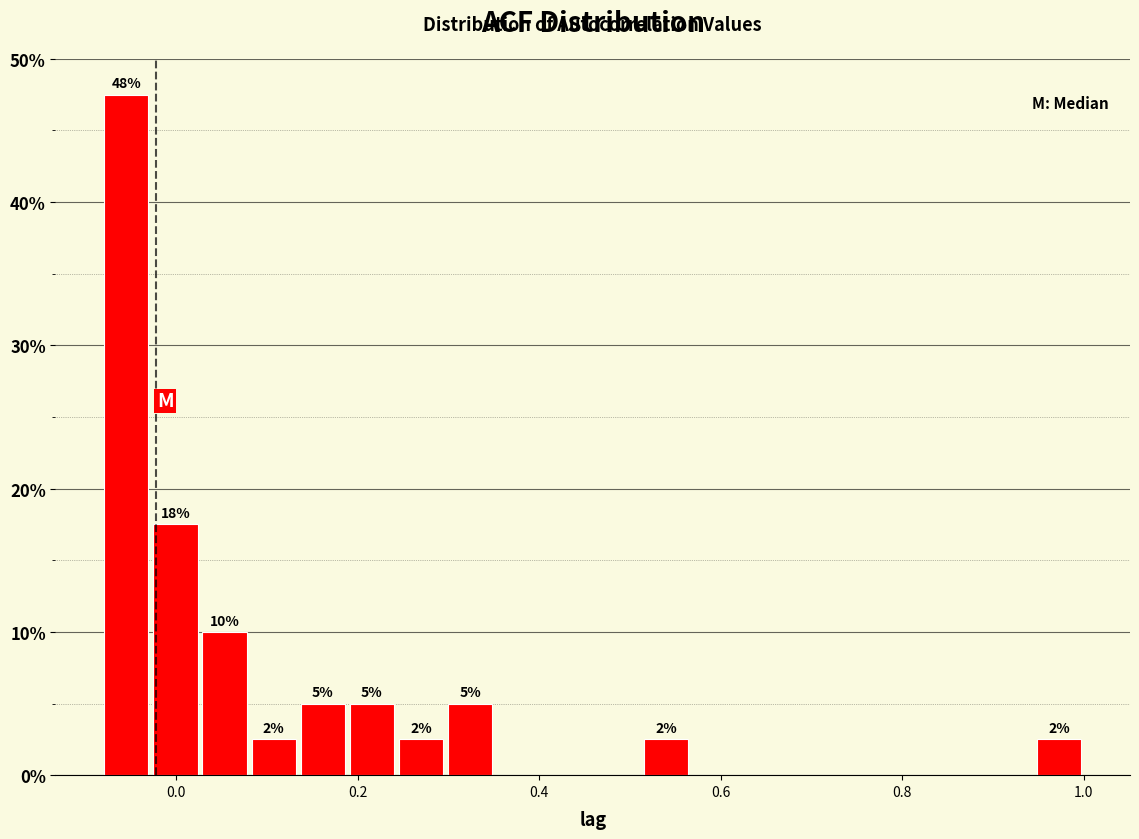

Read against the x-axis, roughly where is the centre of the tallest bar?

-0.06